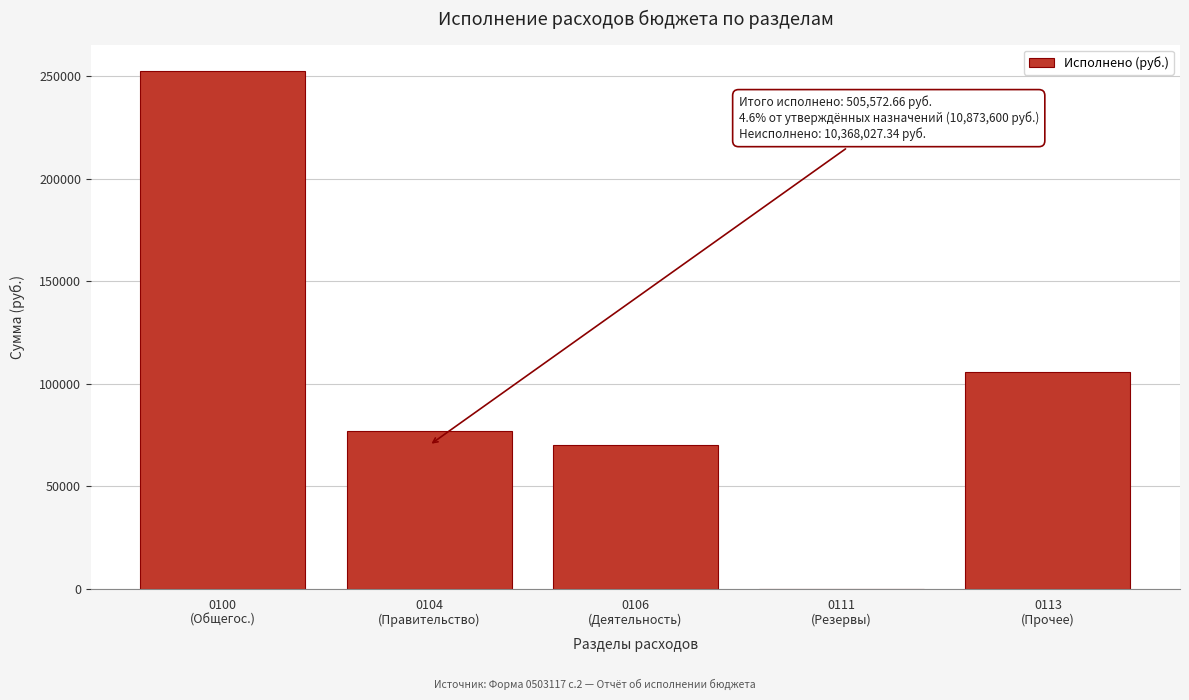

What is the greatest value displayed?

252786.3